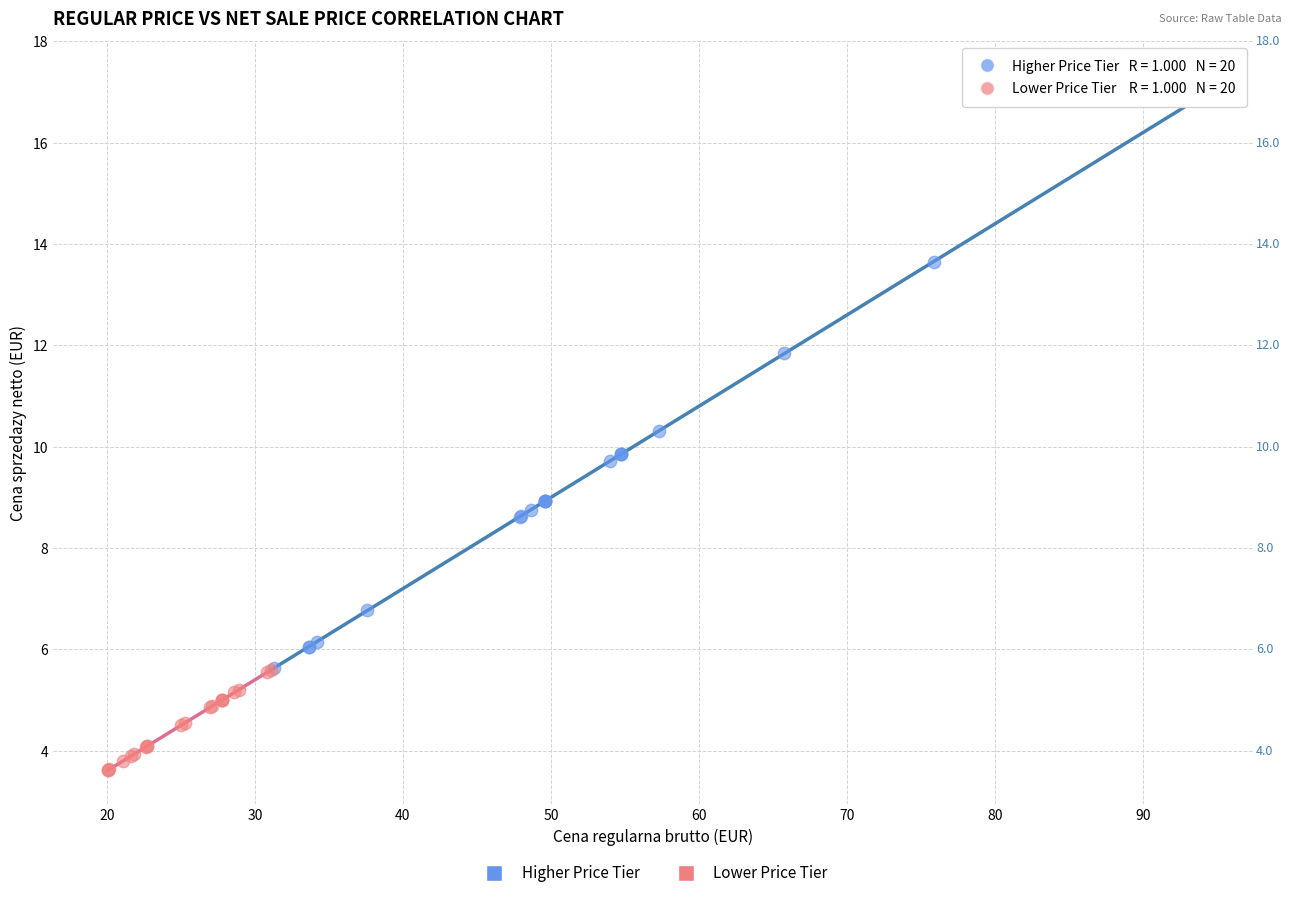

Which series has the widest spread of Y values?

Higher Price Tier